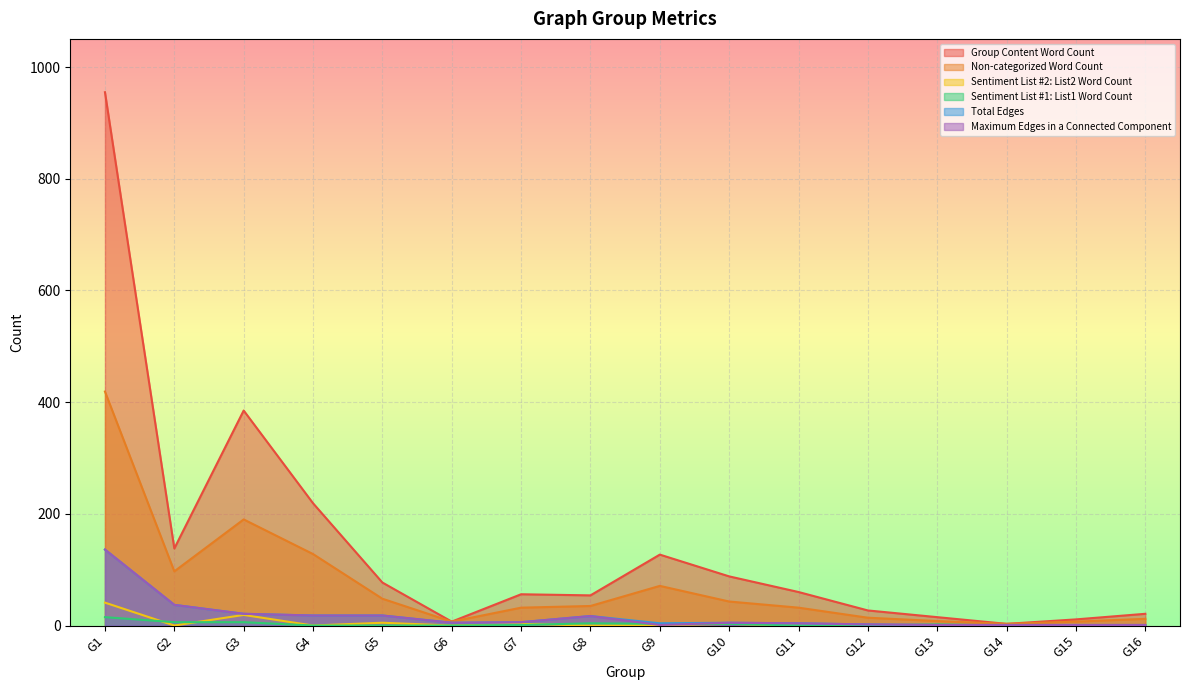

What is the spread (max minus min) of values at G1?

940